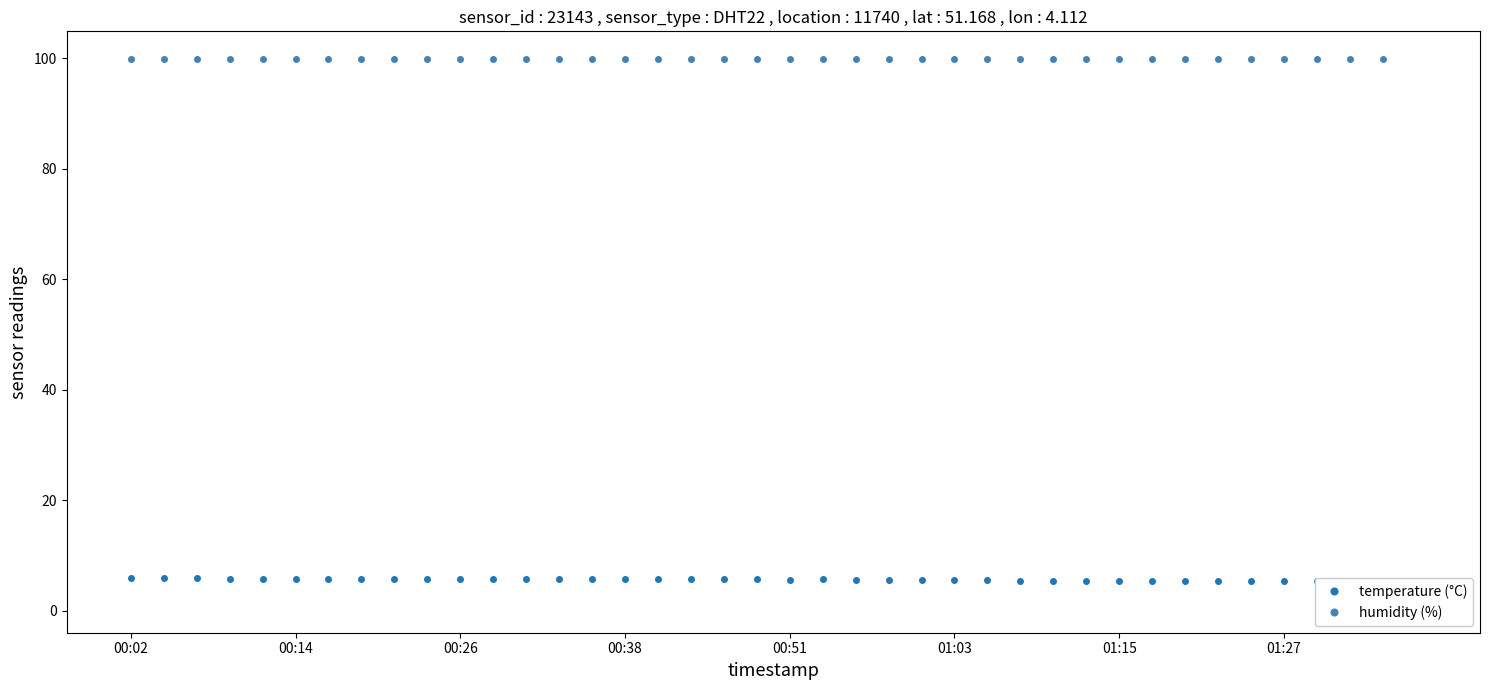

List the series in order of their overall mean, highest first.

humidity (%), temperature (°C)